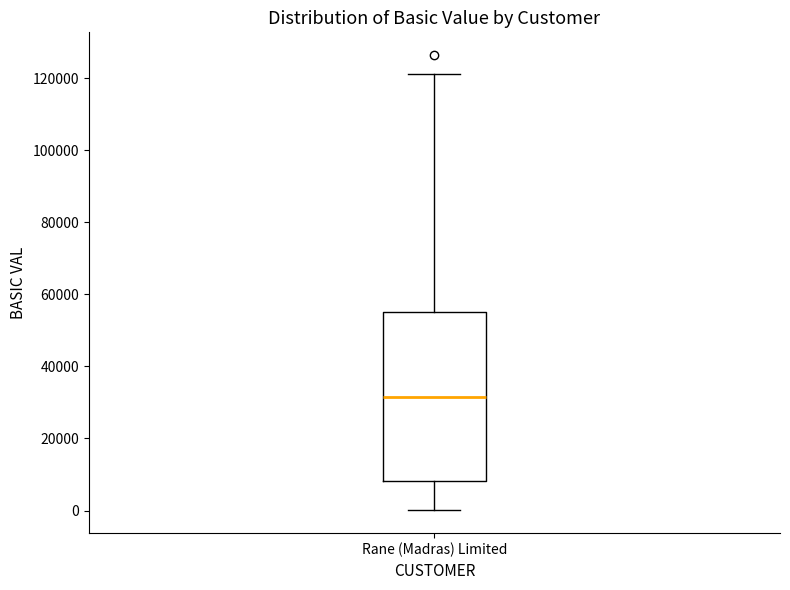

Transcribe this box plot: give where the median line is, the range the box spans, and where the two whiskers end, as read against the y-axis. The values are not printed on the chart, so give them approximately, as read against the axis.

median 32000, box 8000 to 54000, whiskers 0 to 122000